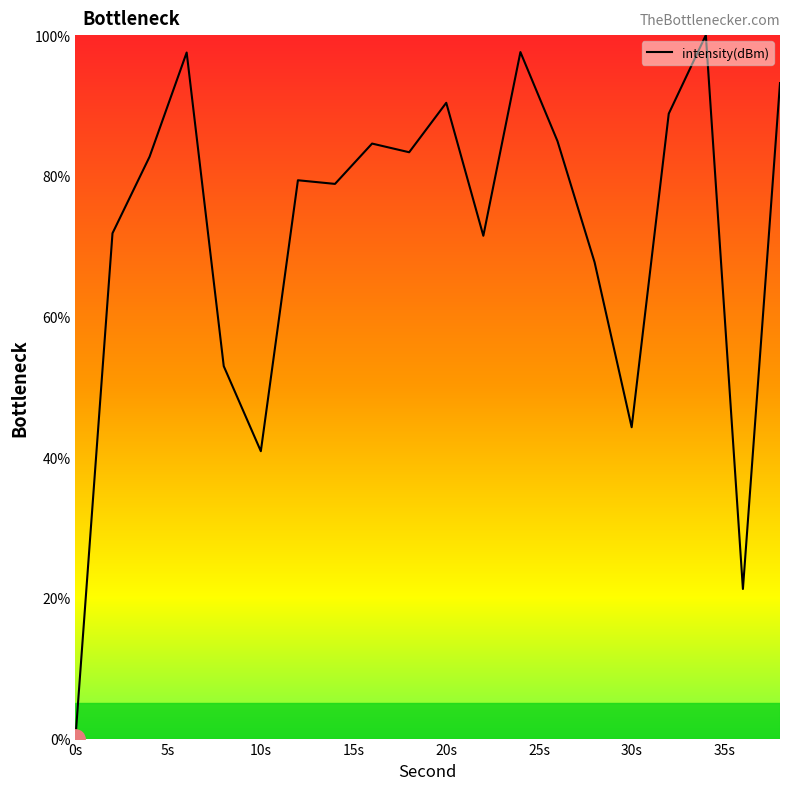

What is the difference between the maximum and minimum values?

100.0